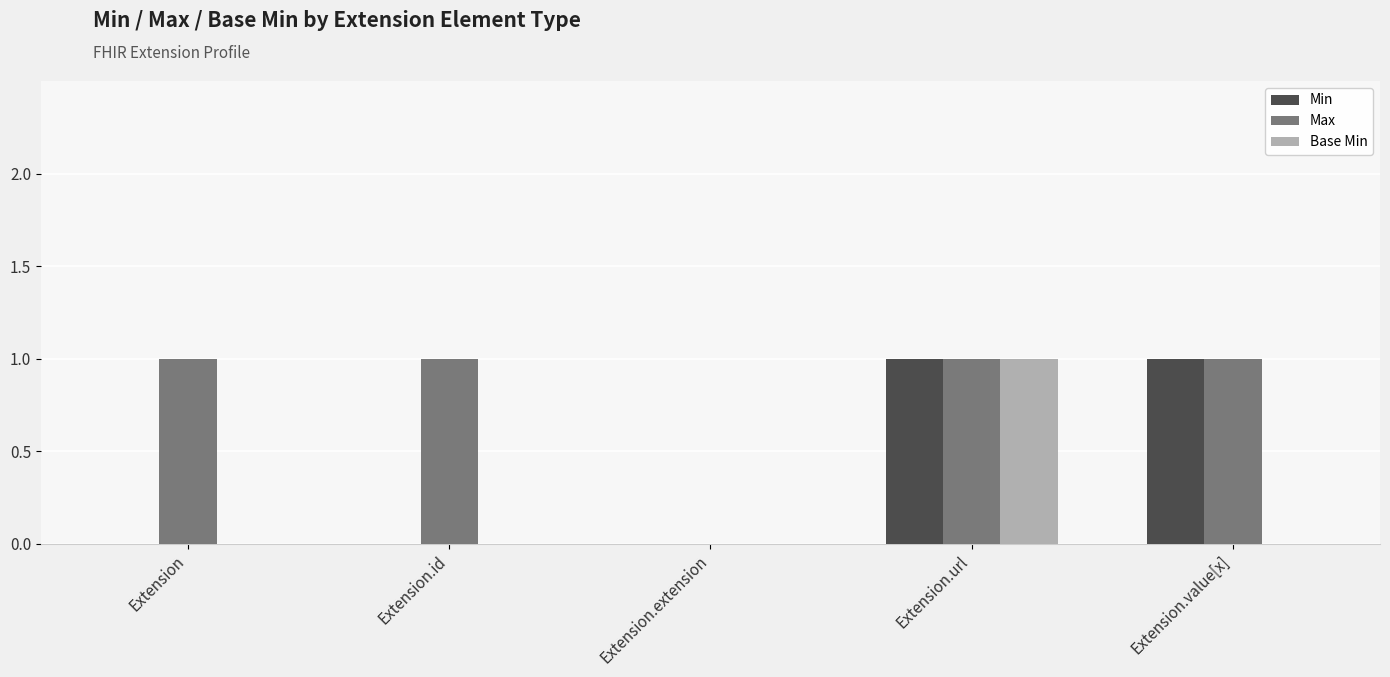

Which category has the highest value in the Base Min series?

Extension.url